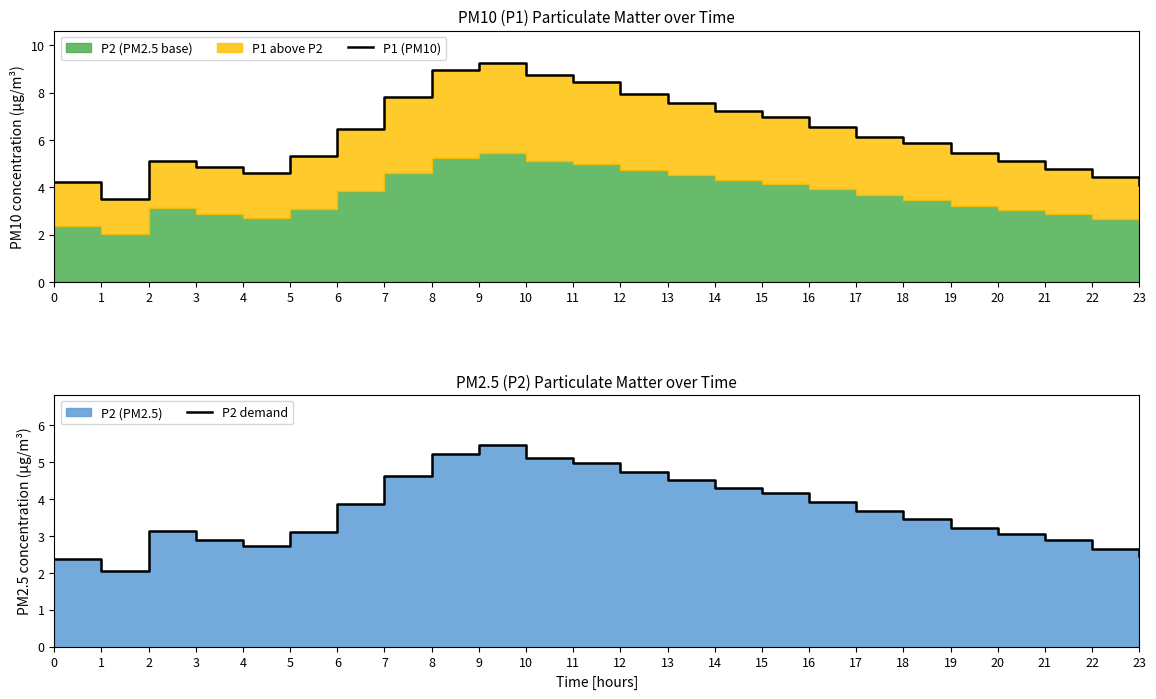

Reading left to right, transcribe all the data shown in this chart.

P1 (PM10): 4.2	3.5	5.1	4.9	4.6	5.3	6.5	7.8	8.9	9.2	8.8	8.4	7.9	7.5	7.2	7.0	6.5	6.1	5.9	5.4	5.1	4.8	4.5	4.1
P2 demand: 2.4	2.0	3.1	2.9	2.7	3.1	3.9	4.6	5.2	5.5	5.1	5.0	4.7	4.5	4.3	4.2	3.9	3.7	3.5	3.2	3.0	2.9	2.6	2.5